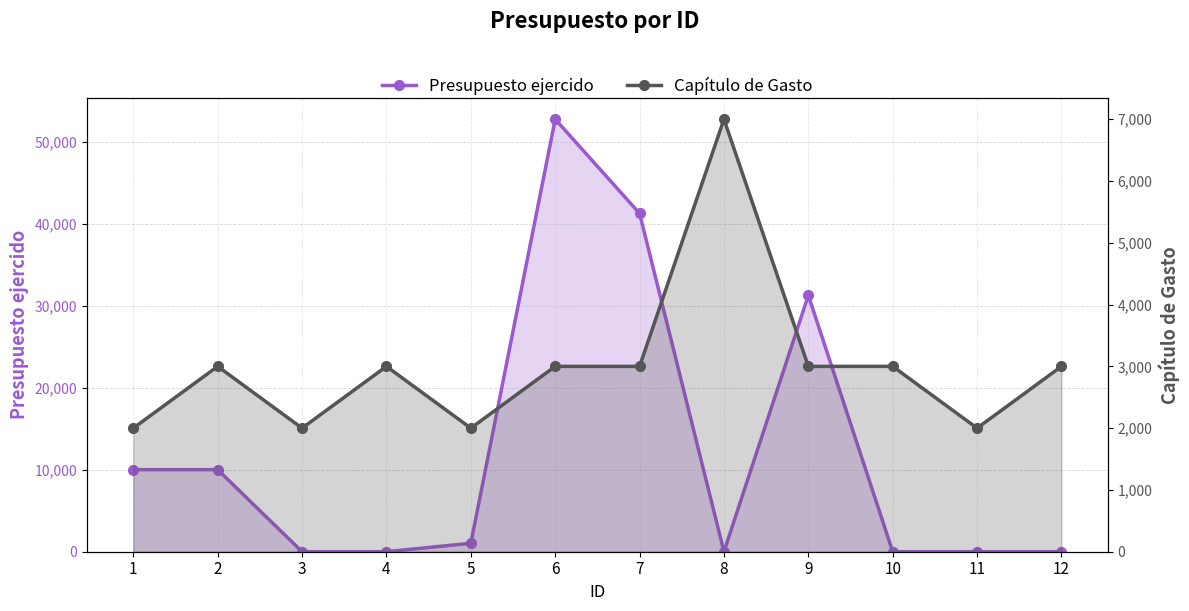

Is it true that Presupuesto ejercido equals 8858.9 at 9?

False